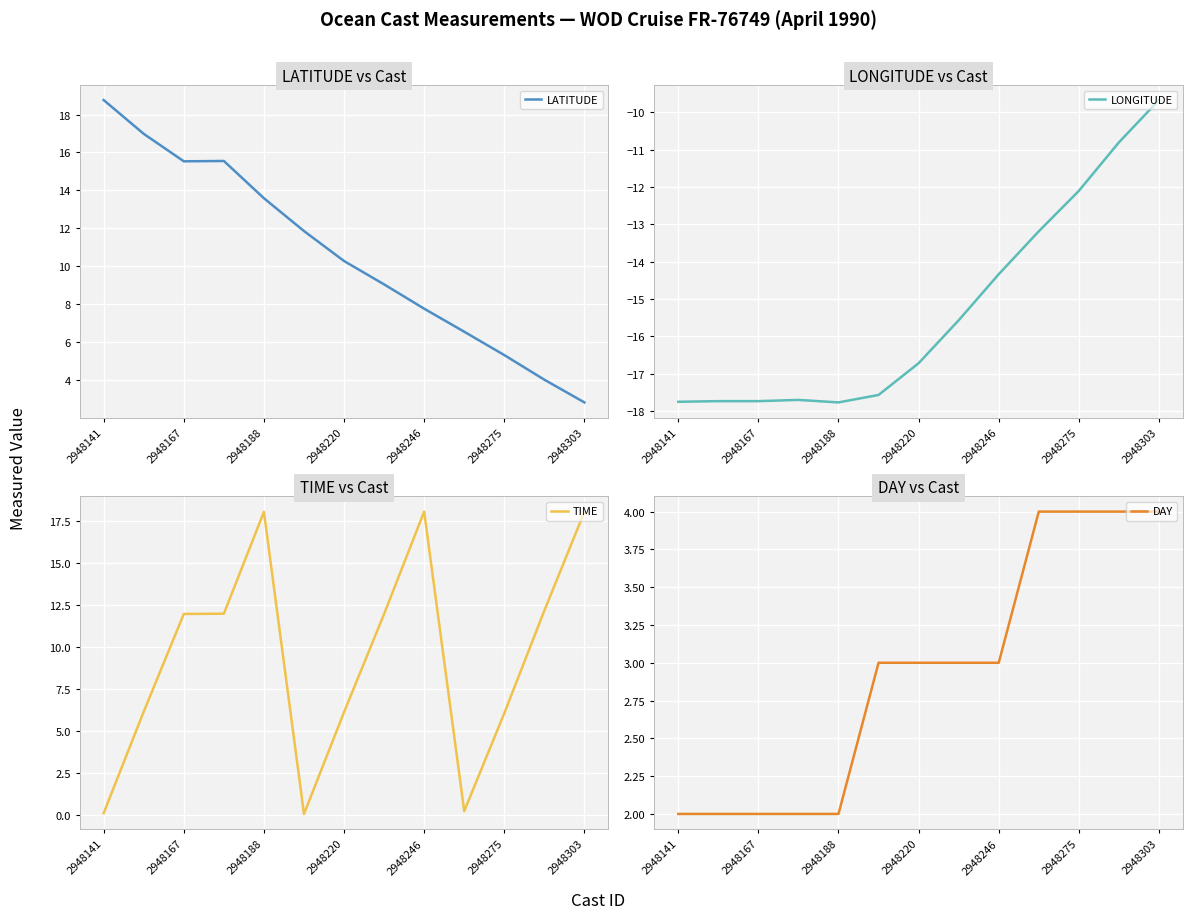

True or false: DAY and LONGITUDE intersect in this chart.

False